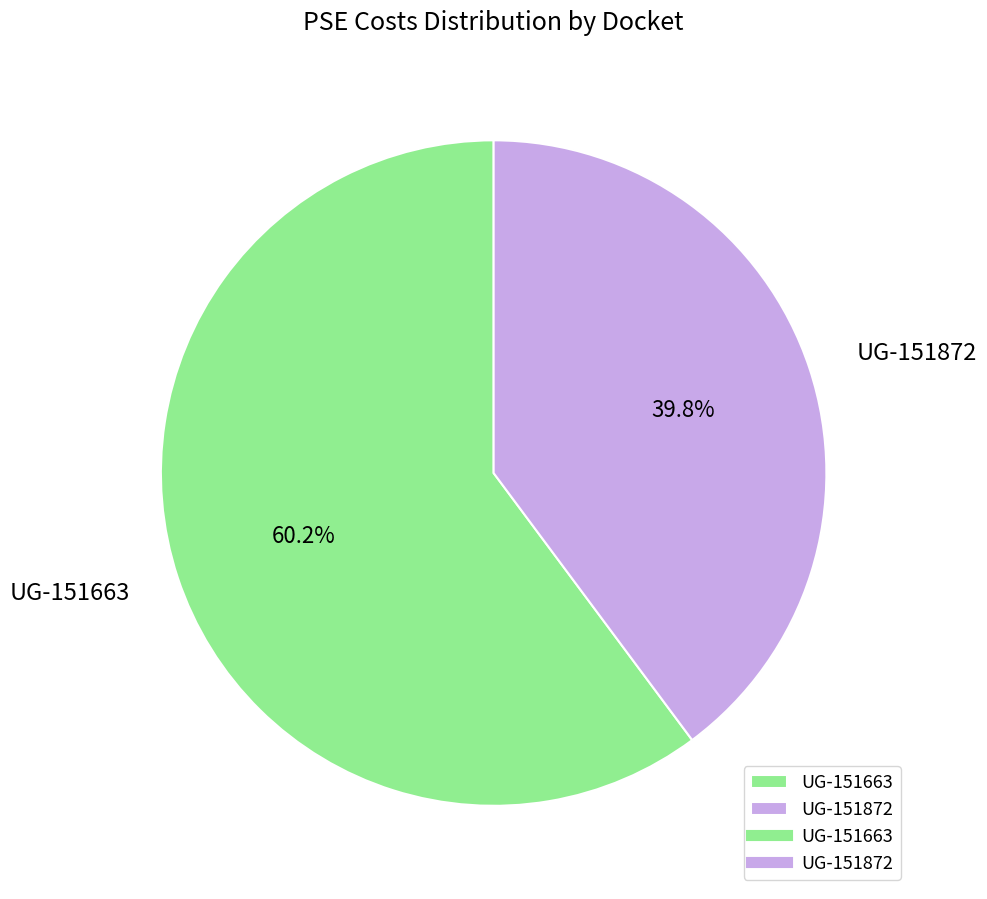

Count the number of slices in the pie.

2